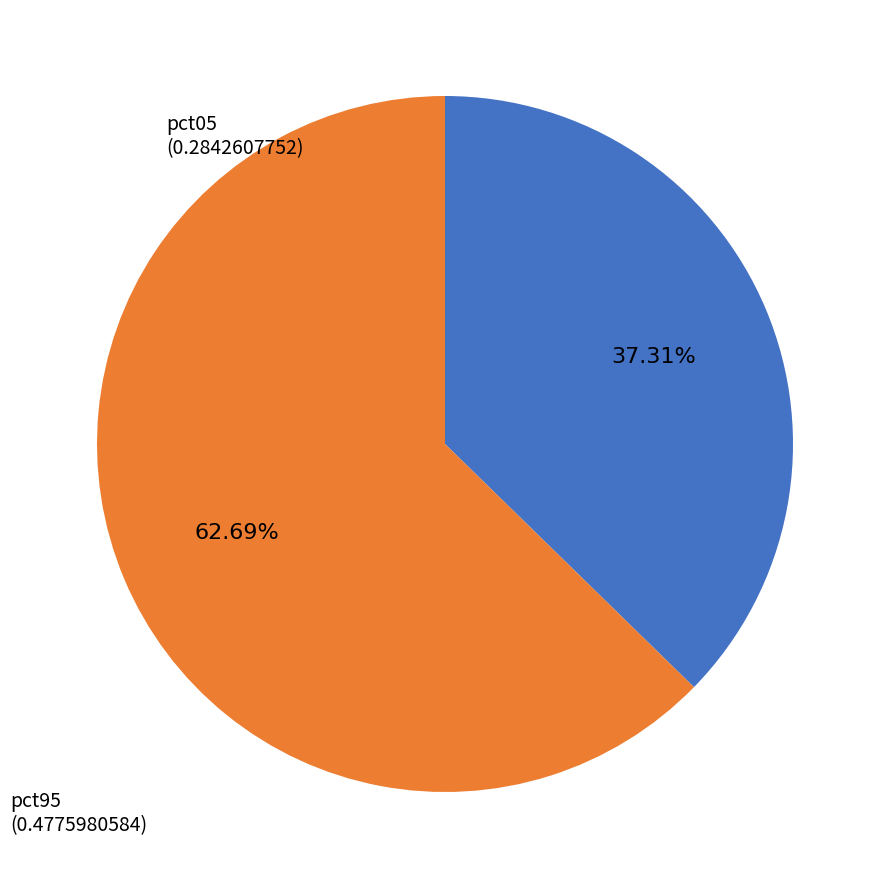

Rank the categories by value from lowest to highest.

pct05, pct95